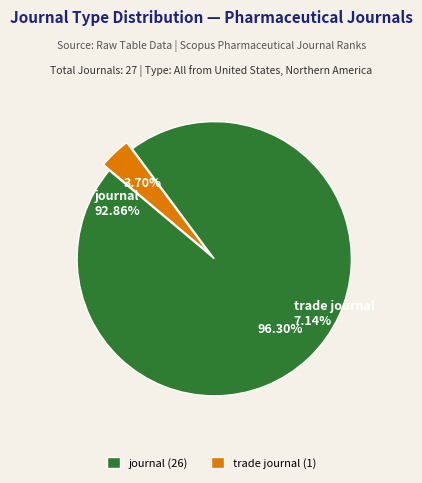

How many segments does this pie chart have?

2